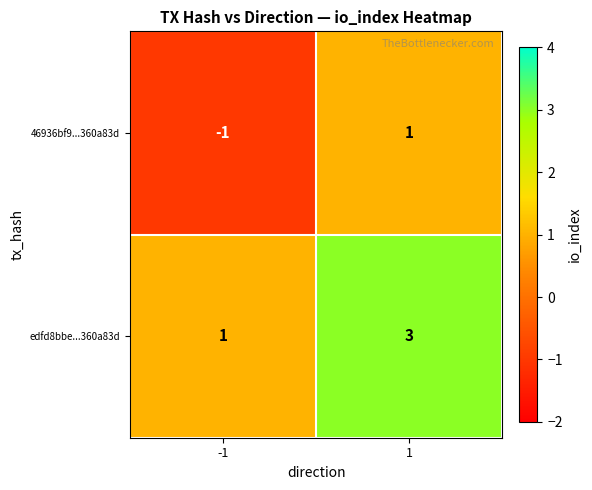

Is it true that edfd8bbe...360a83d equals 1 at 1?

False